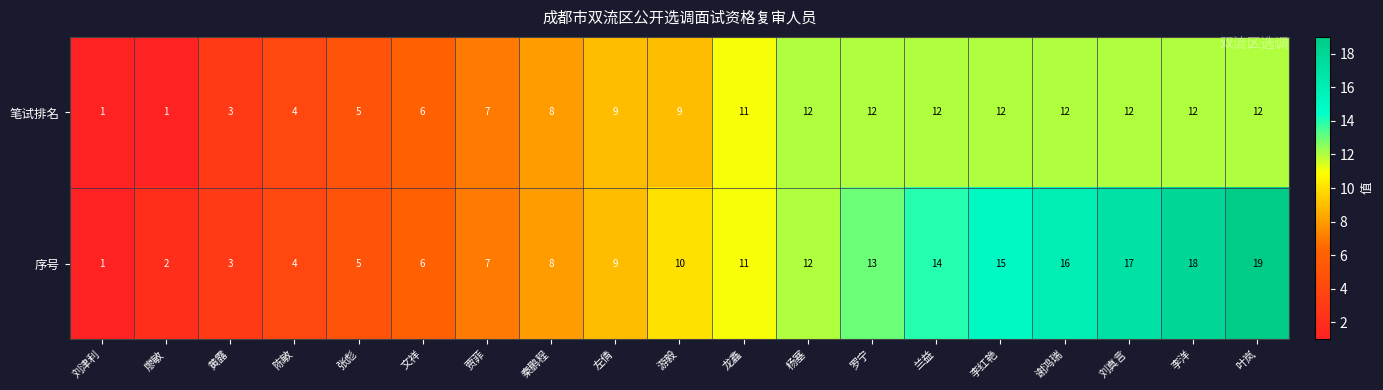

At which category is the sum across all series the highest?

叶岚